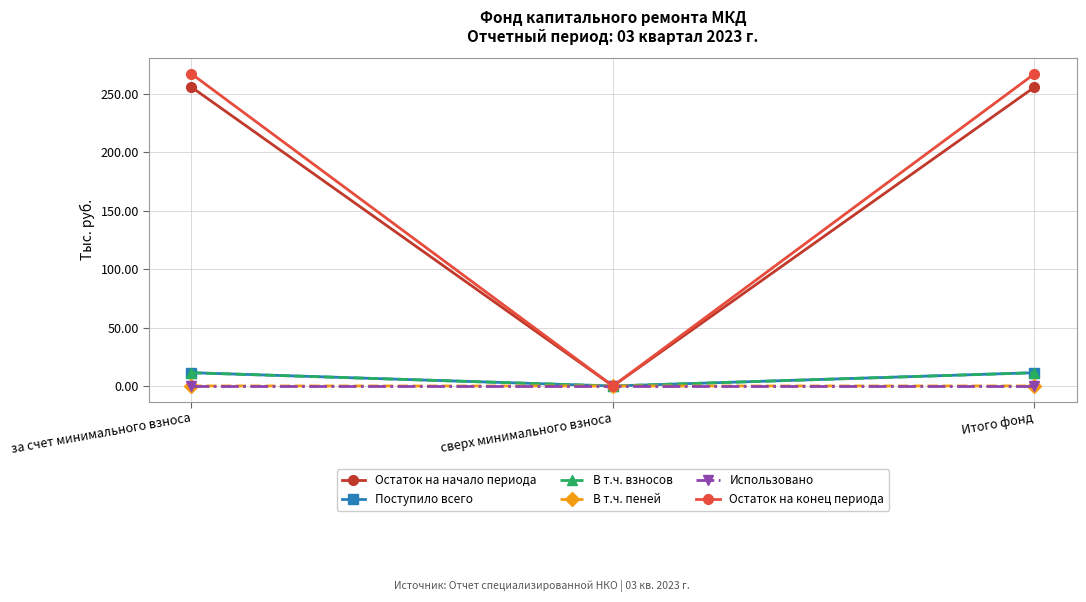

How many lines are shown in the chart?

6